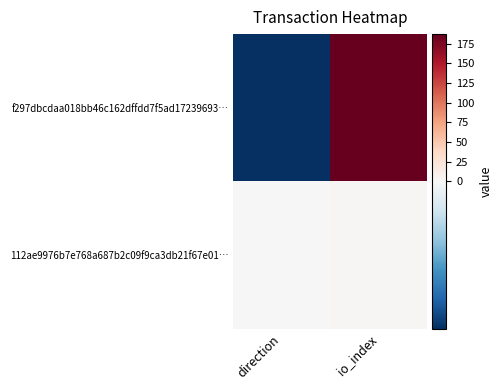

Rank the series at direction from highest to lowest value.

112ae9976b7e768a687b2c09f9ca3db21f67e01…, f297dbcdaa018bb46c162dffdd7f5ad17239693…